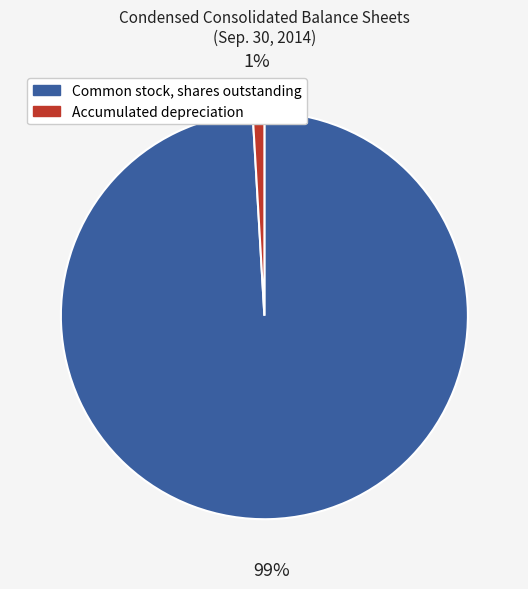

Which category accounts for the majority?

Common stock, shares outstanding